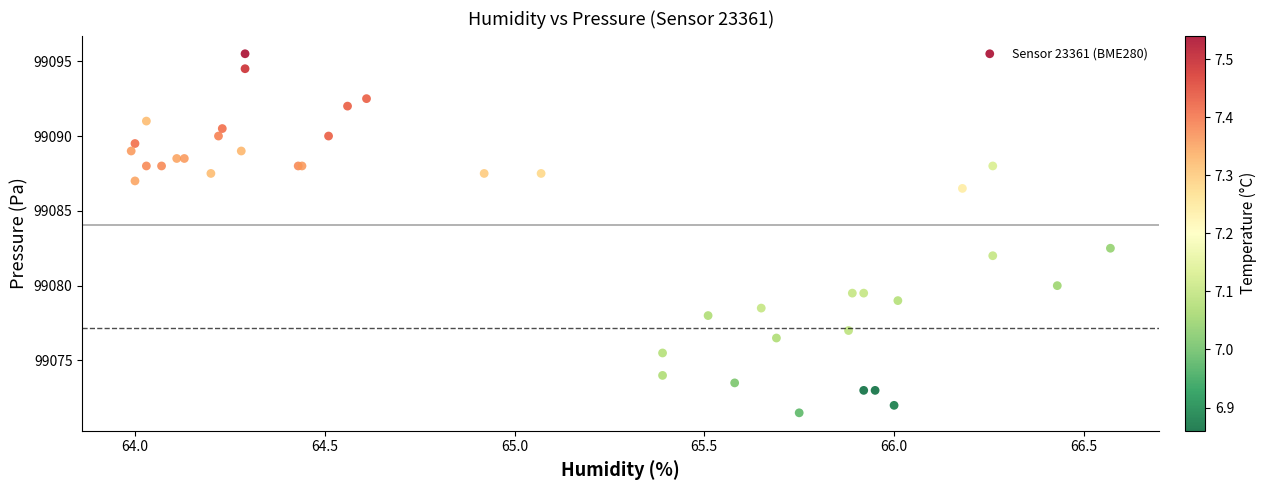

What Y value in the scatter plot is closest to 99083?

99082.5